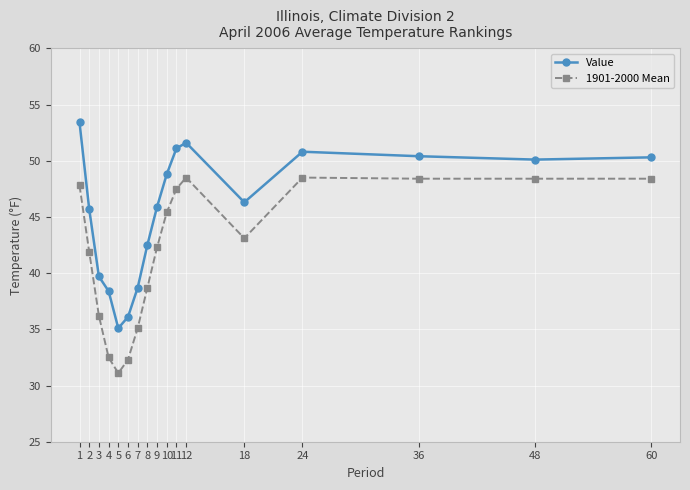

True or false: 1901-2000 Mean and Value intersect in this chart.

False